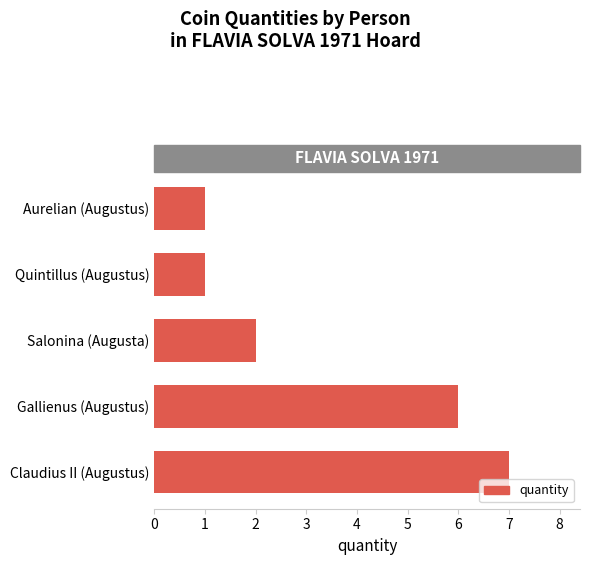

How many values are between 1 and 6?

4